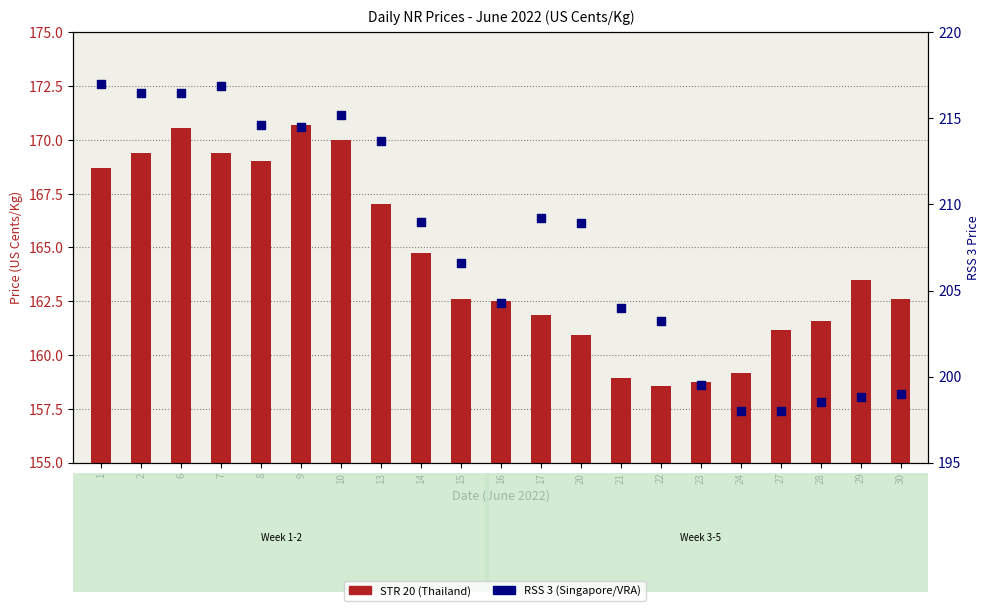

Which series contains the lowest Y value?

STR 20 (Thailand)